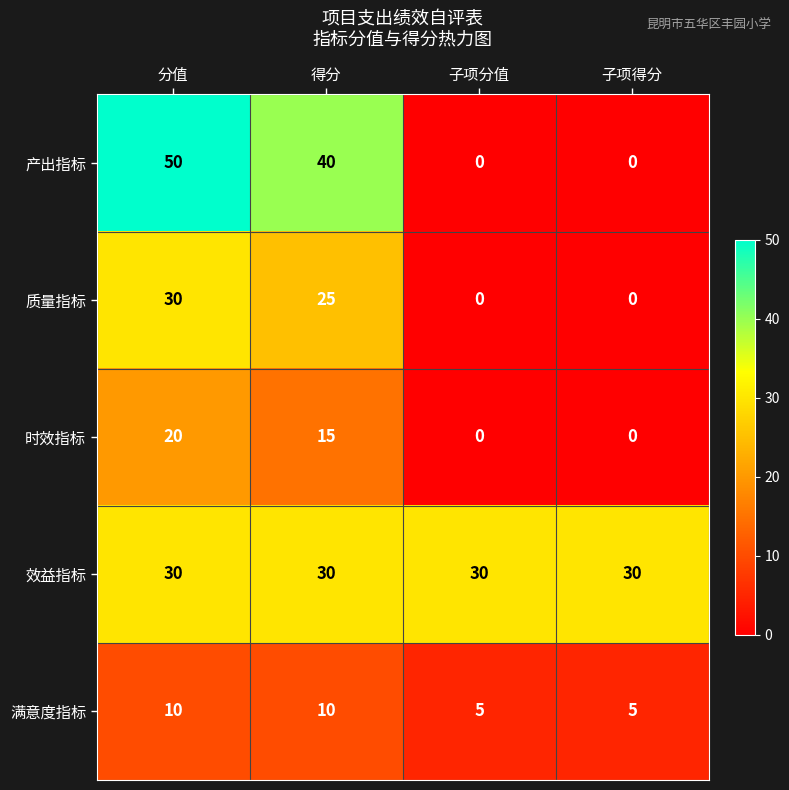

At how many categories does at least one series exceed 25?

4